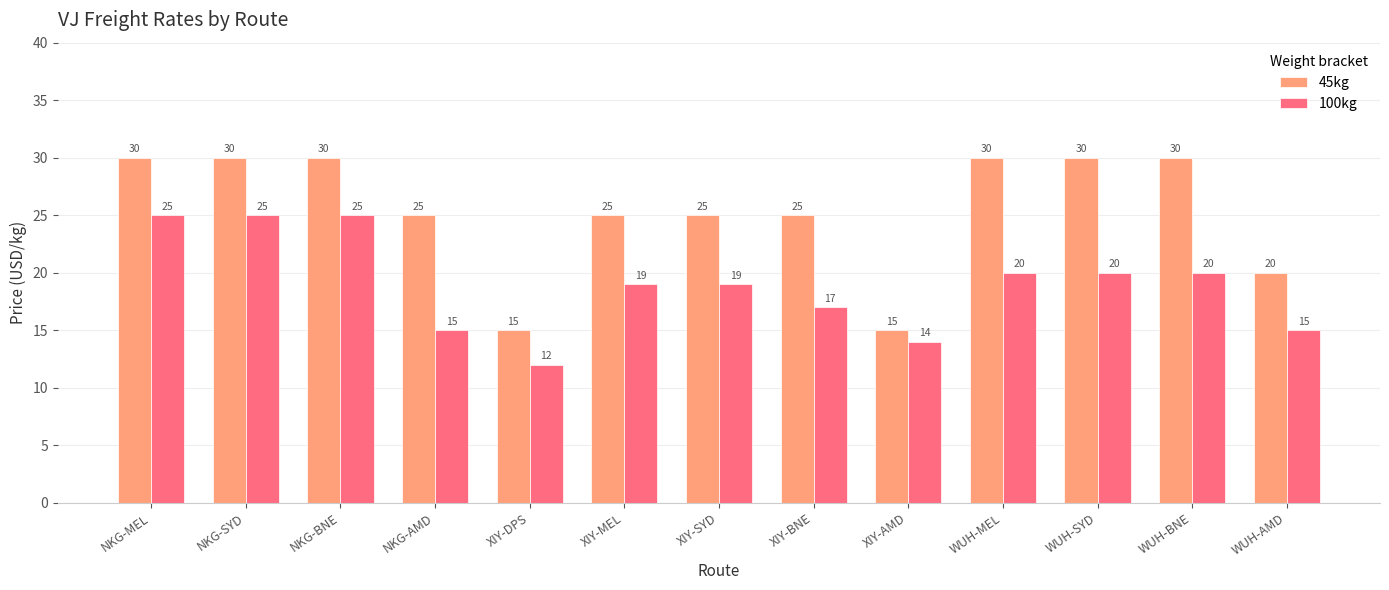

What is the label of the 6th bar from the right?

XIY-BNE